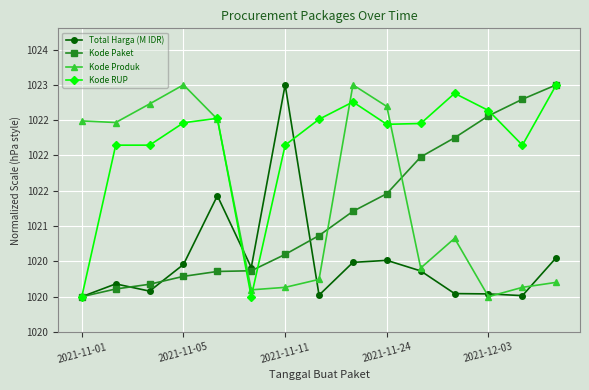

After their last crossing, which series has the higher values: Total Harga (M IDR) or Kode Paket?

Kode Paket